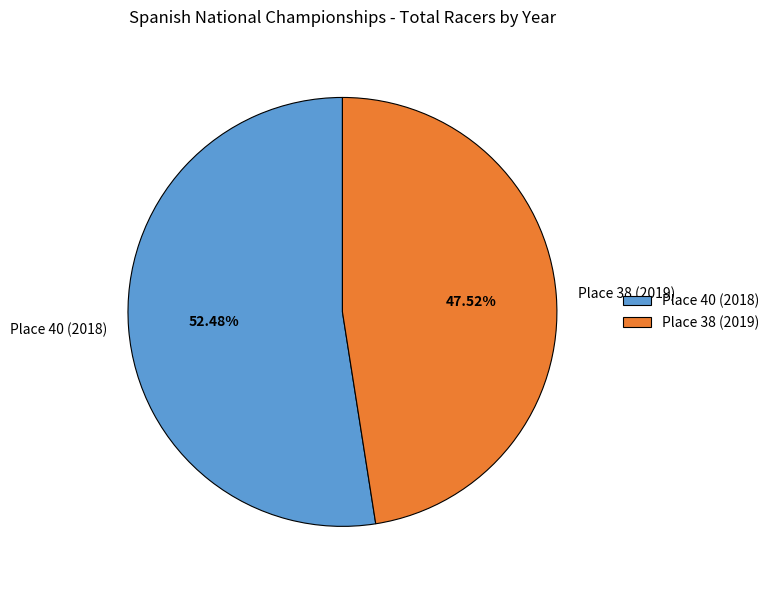

To the nearest percent, what portion does Place 38 (2019) represent?

48%